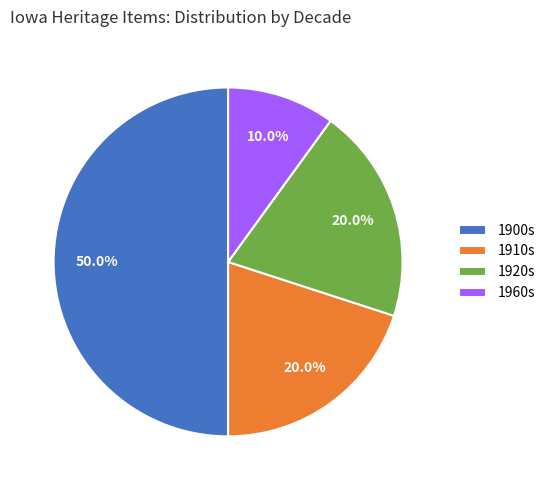

Approximately how many times larger is the value at 1920s compared to 1910s?

1.0